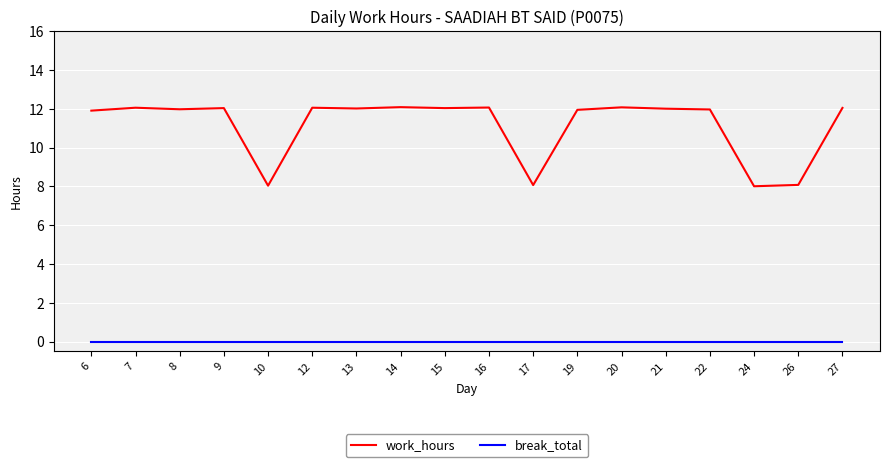

Rank the series at 15 from highest to lowest value.

work_hours, break_total